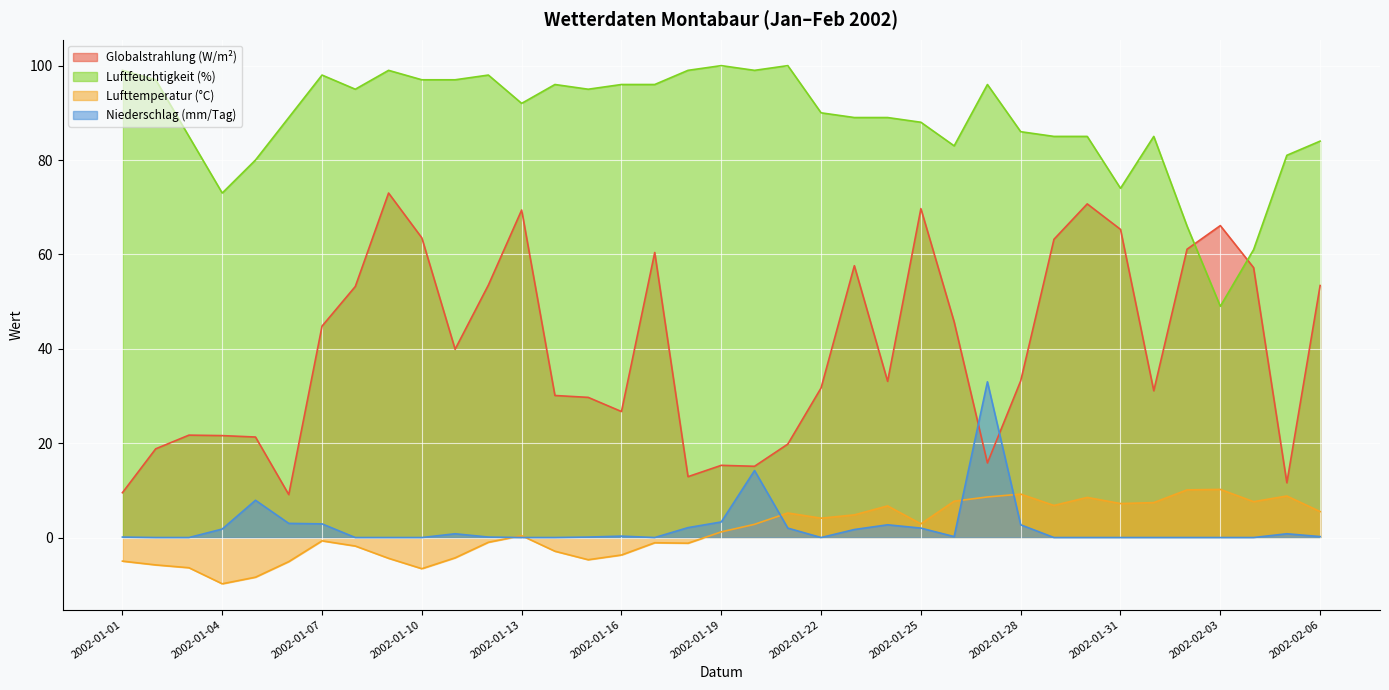

At 2002-01-10, list the series in order from largest to smallest.

Luftfeuchtigkeit (%), Globalstrahlung (W/m²), Niederschlag (mm/Tag), Lufttemperatur (°C)